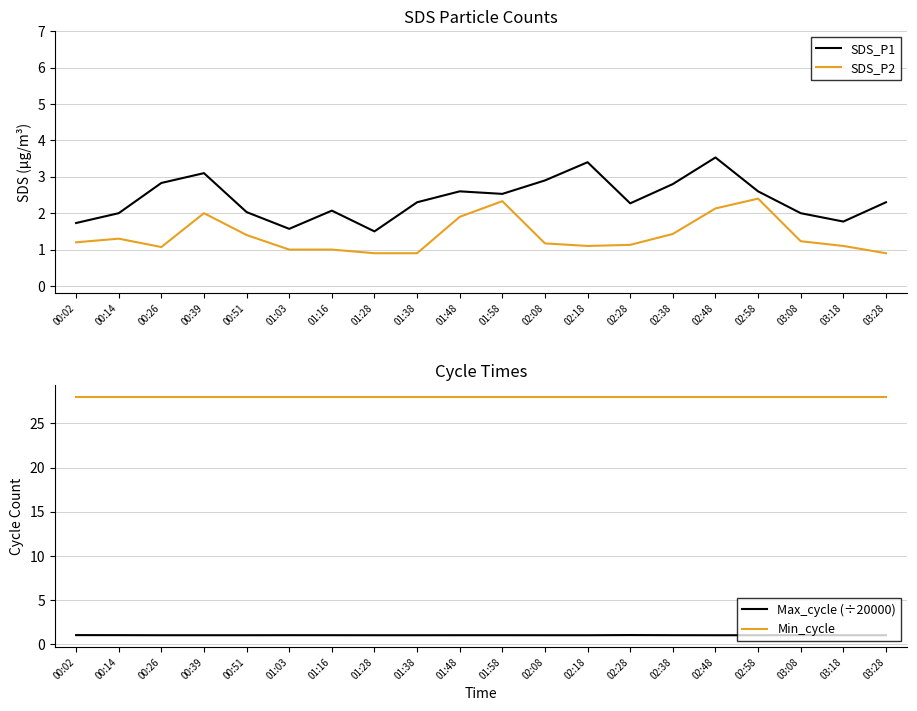

Does the chart display data point markers on the line(s)?

No